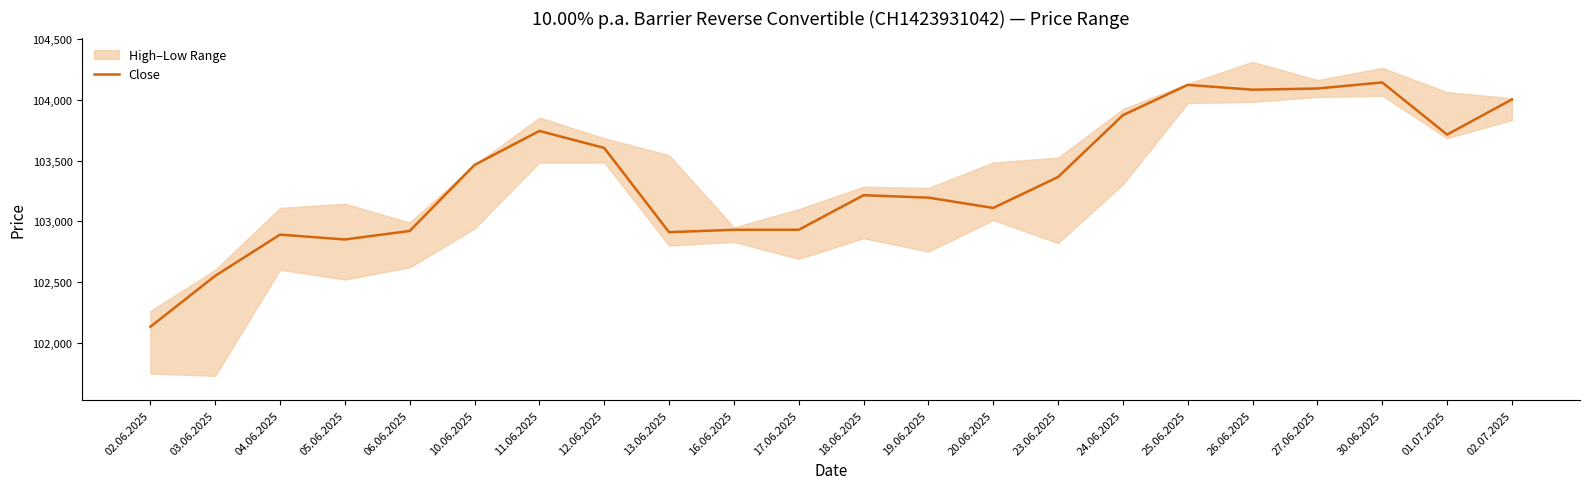

What is the maximum value shown in the chart?

104145